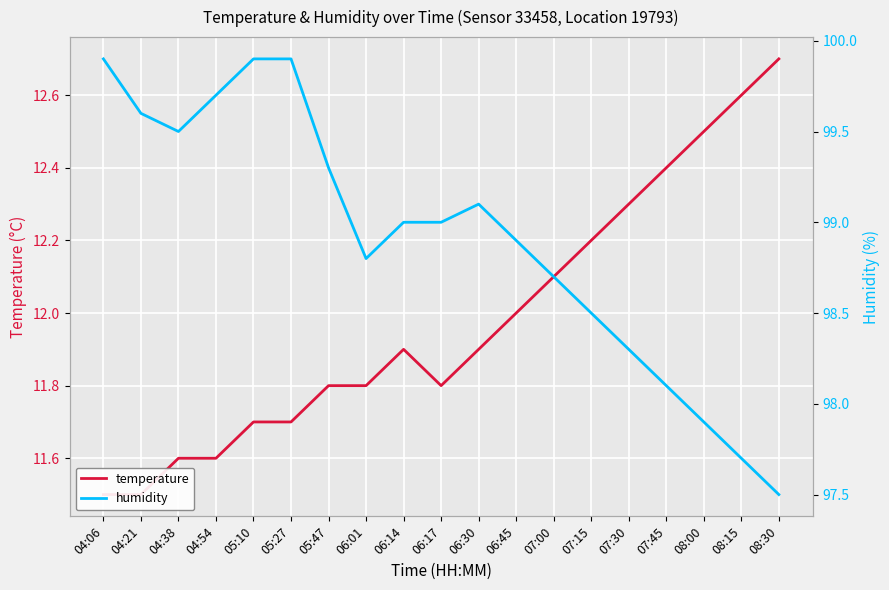

True or false: humidity and temperature intersect in this chart.

False